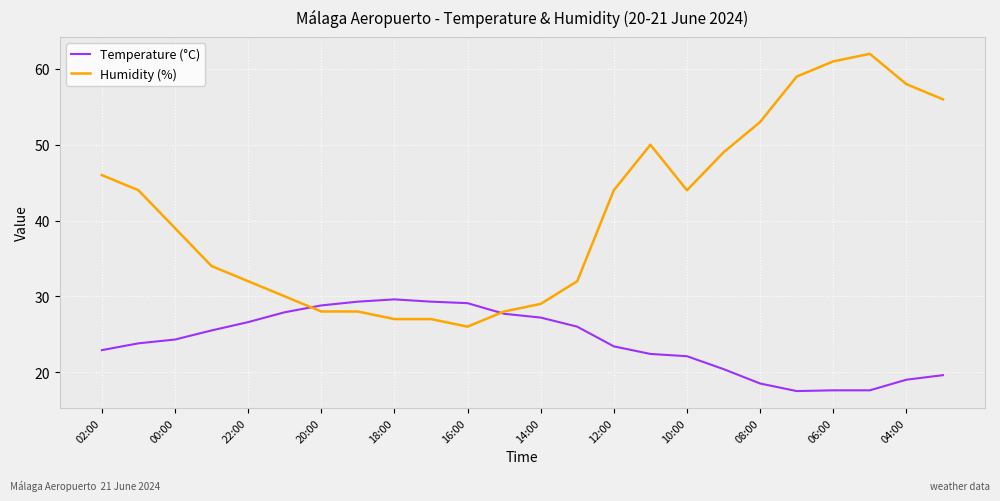

What is the smallest value displayed?

17.5